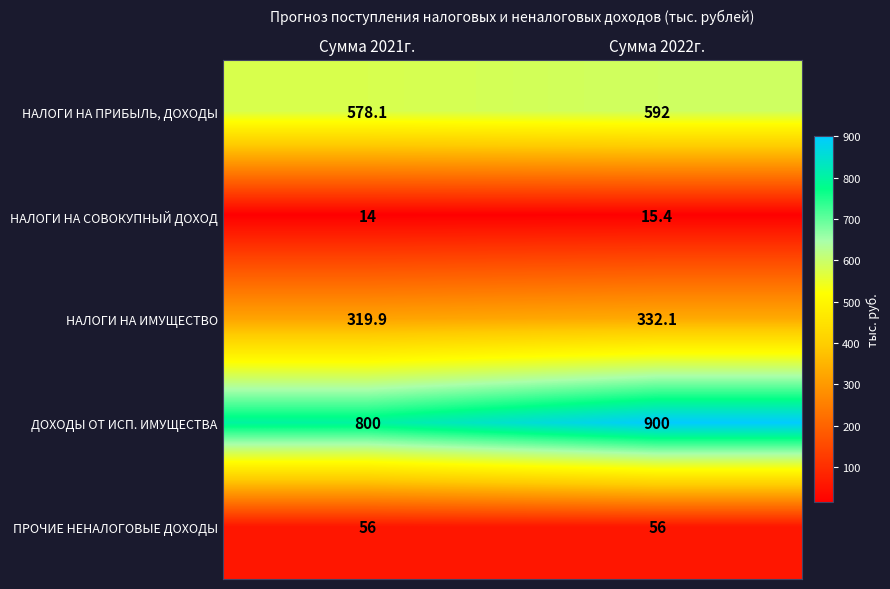

Where is НАЛОГИ НА ПРИБЫЛЬ, ДОХОДЫ nearest to the value 585?

Сумма 2021г.